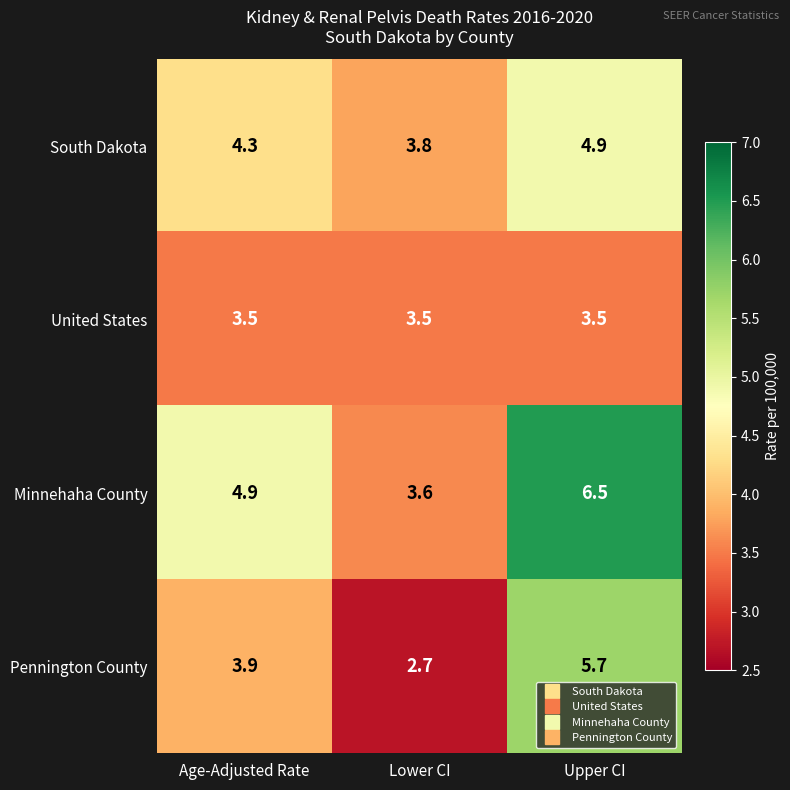

What is the sum of the United States values at Lower CI and Age-Adjusted Rate?

7.0